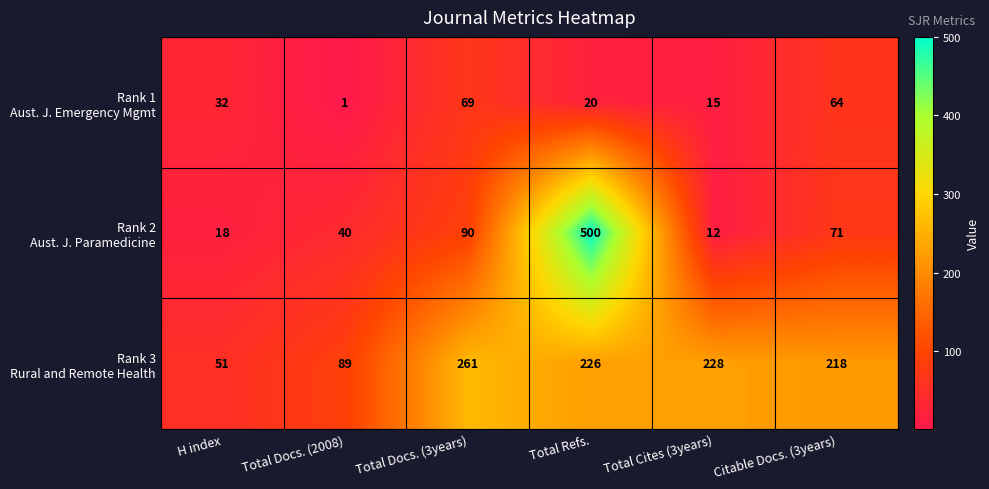

Which category has the highest value across all series?

Total Refs.